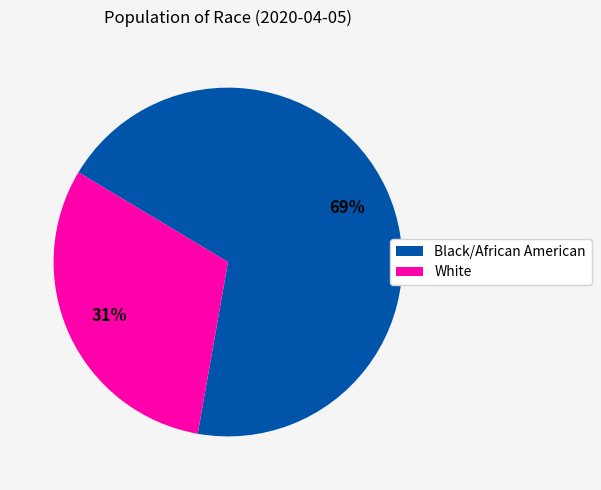

How many segments does this pie chart have?

2